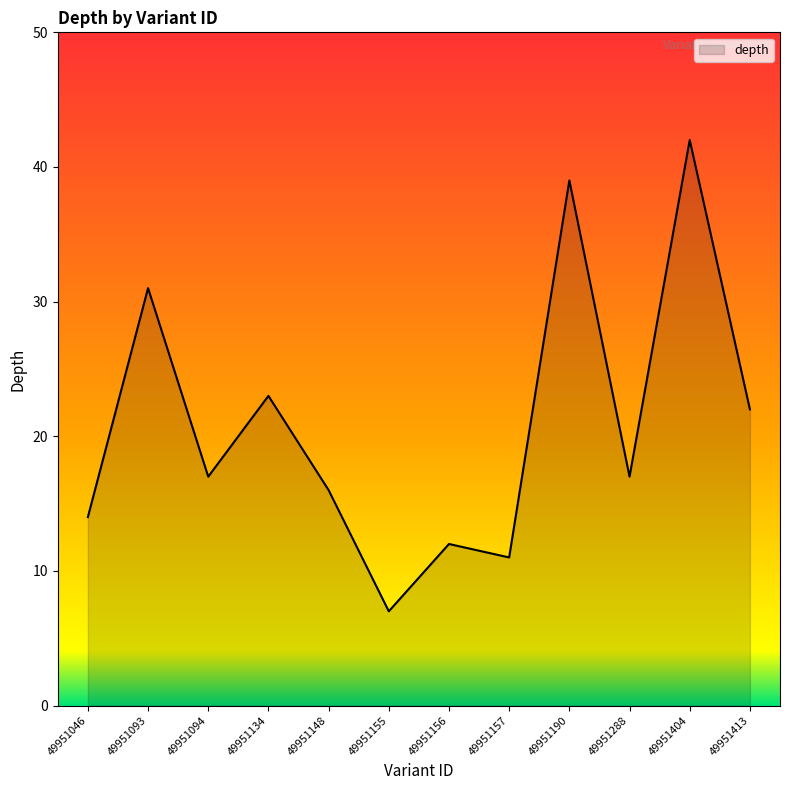

Reading left to right, extract all data points from this chart.

49951046=14	49951093=31	49951094=17	49951134=23	49951148=16	49951155=7	49951156=12	49951157=11	49951190=39	49951288=17	49951404=42	49951413=22